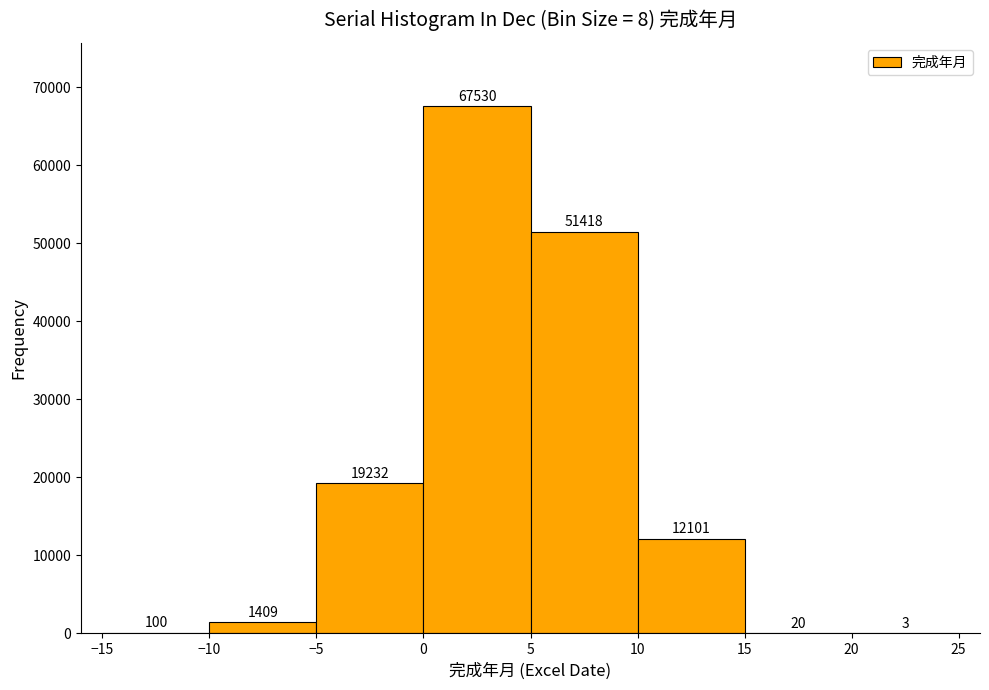

What is the height of the bar covering 5 to 10 on the x-axis?

51418